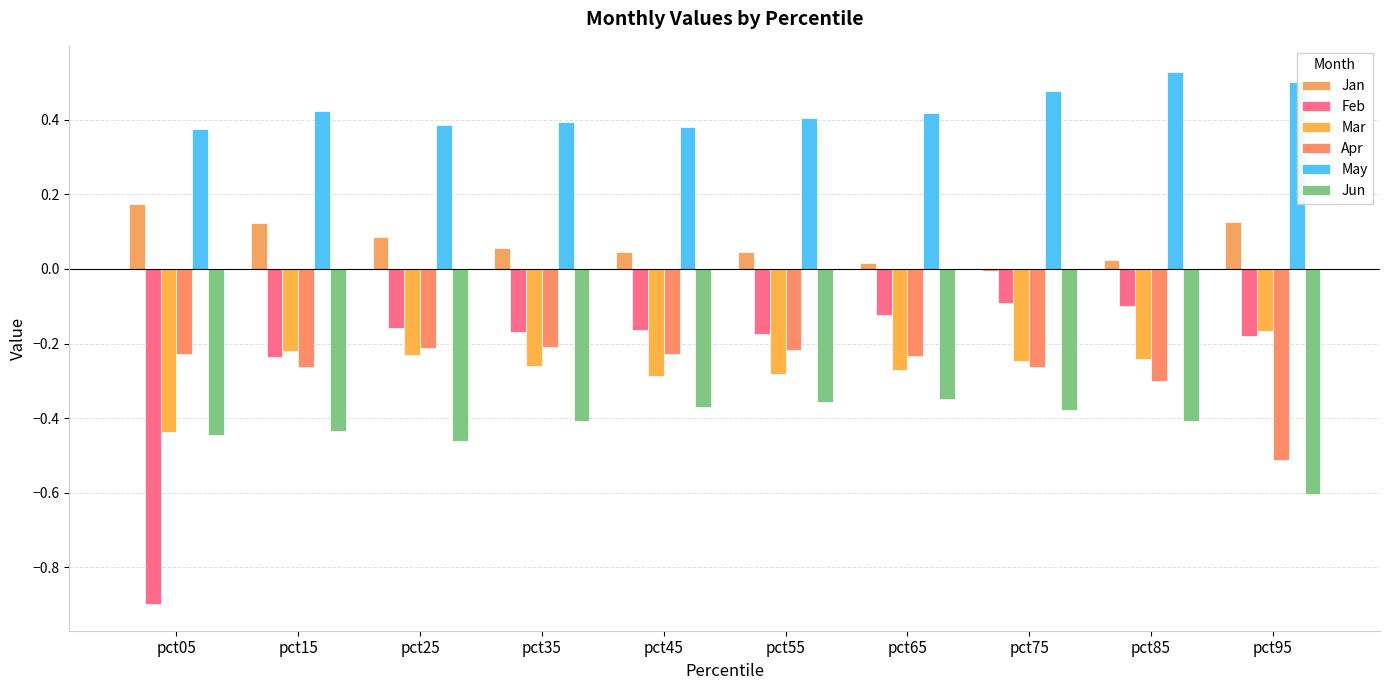

What is the difference between the maximum and second lowest values in the May series?

0.1